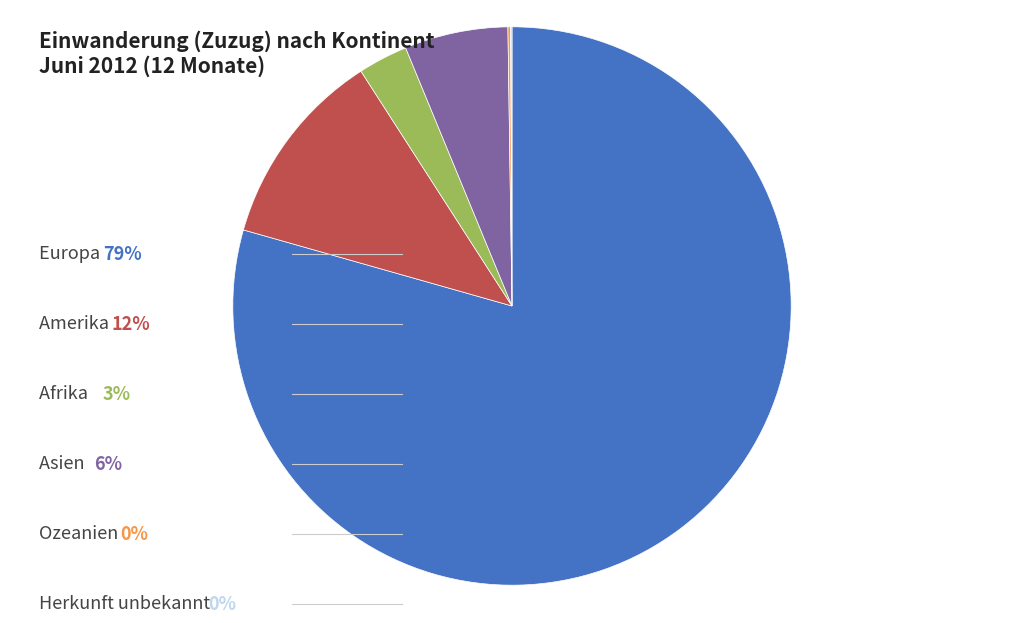

Is there a majority slice in this chart?

Yes